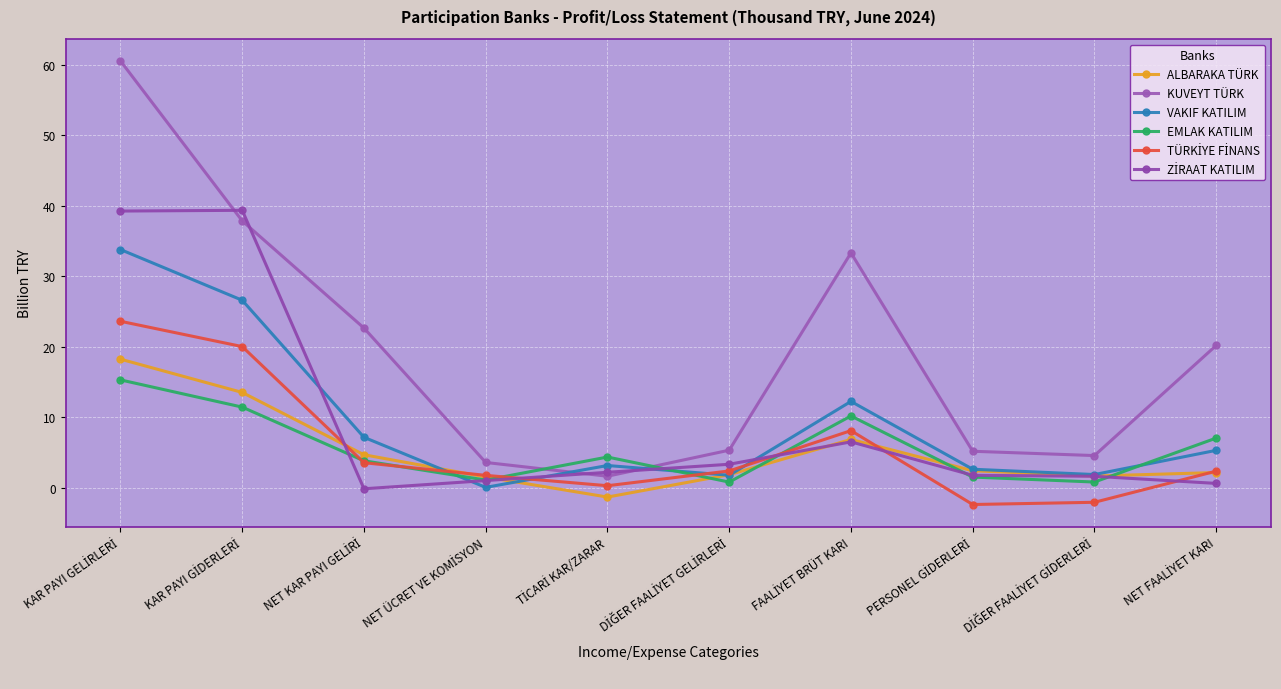

How many categories are shown in the chart?

10